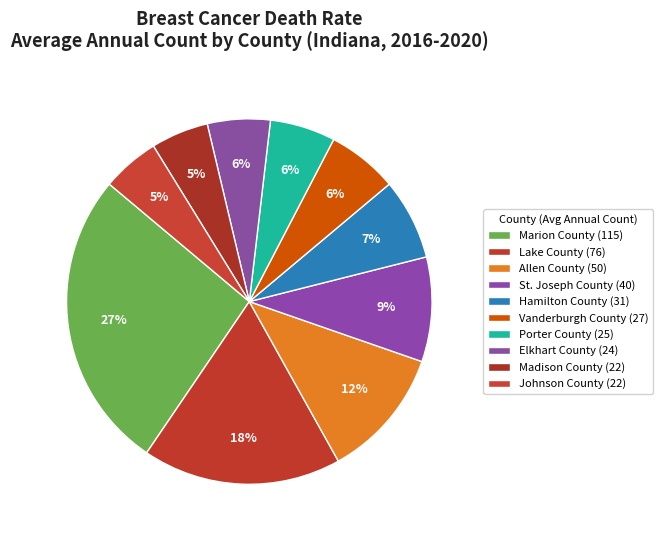

How many segments does this pie chart have?

10